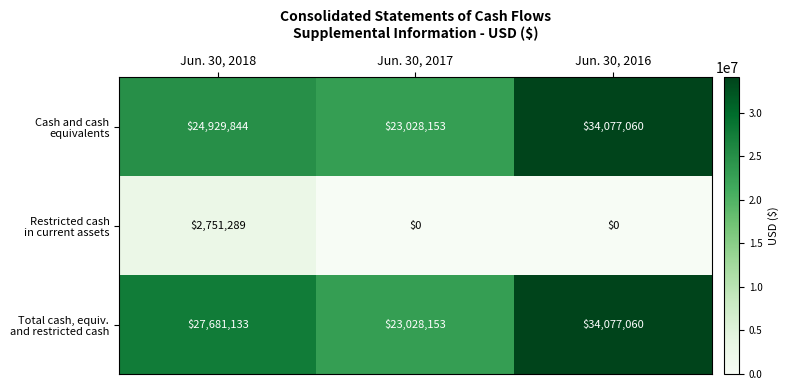

What is the total value across all series at Jun. 30, 2018?

55362266